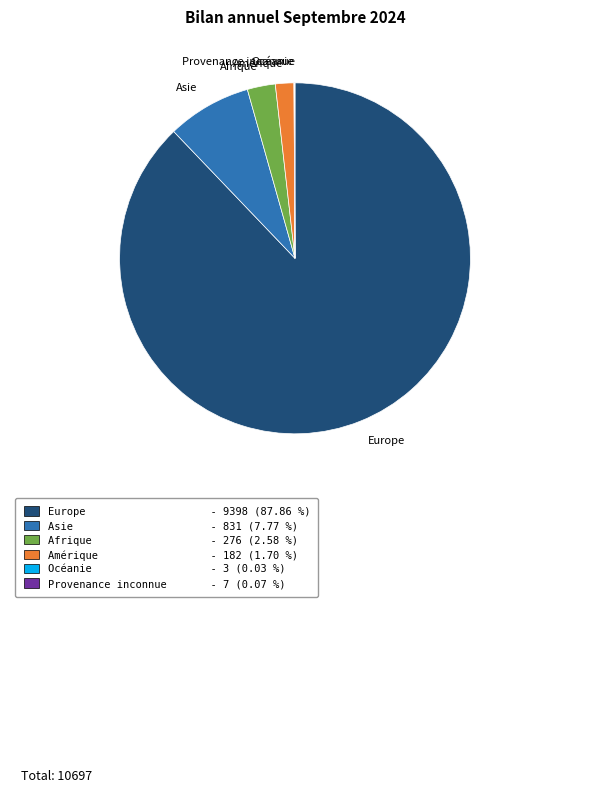

What is the largest slice in the pie chart?

Europe